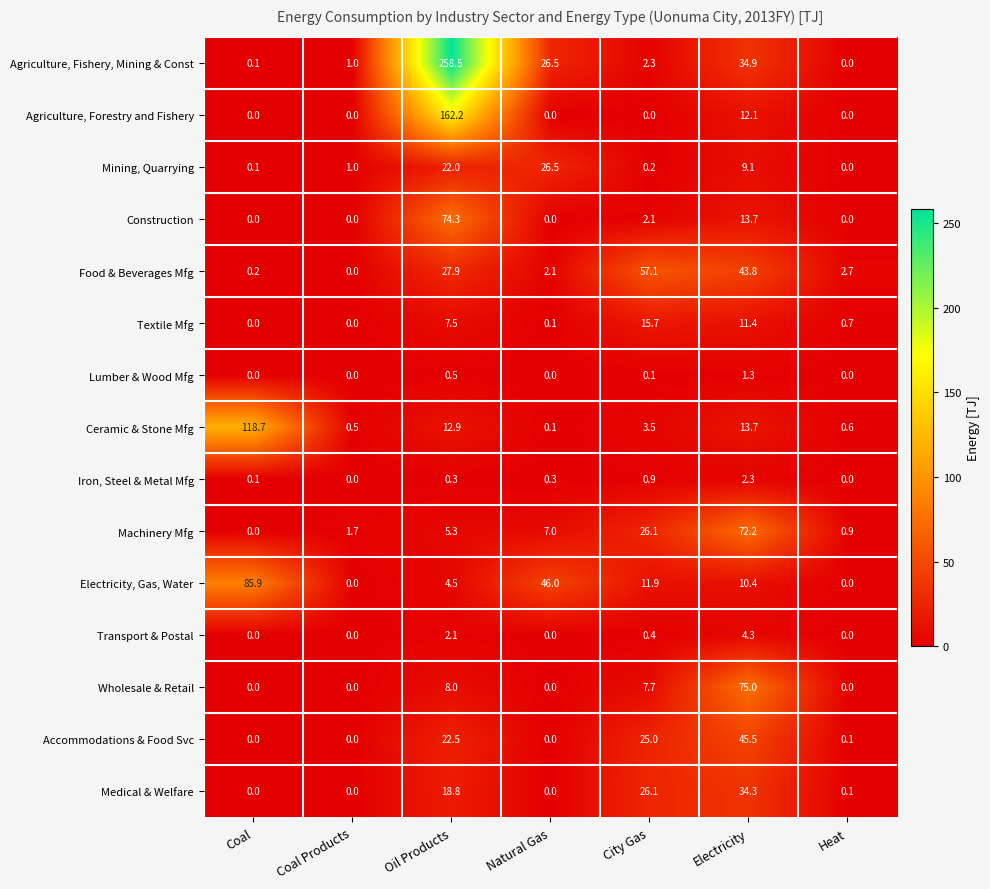

What is the difference between the Construction values at City Gas and Coal?

2.1